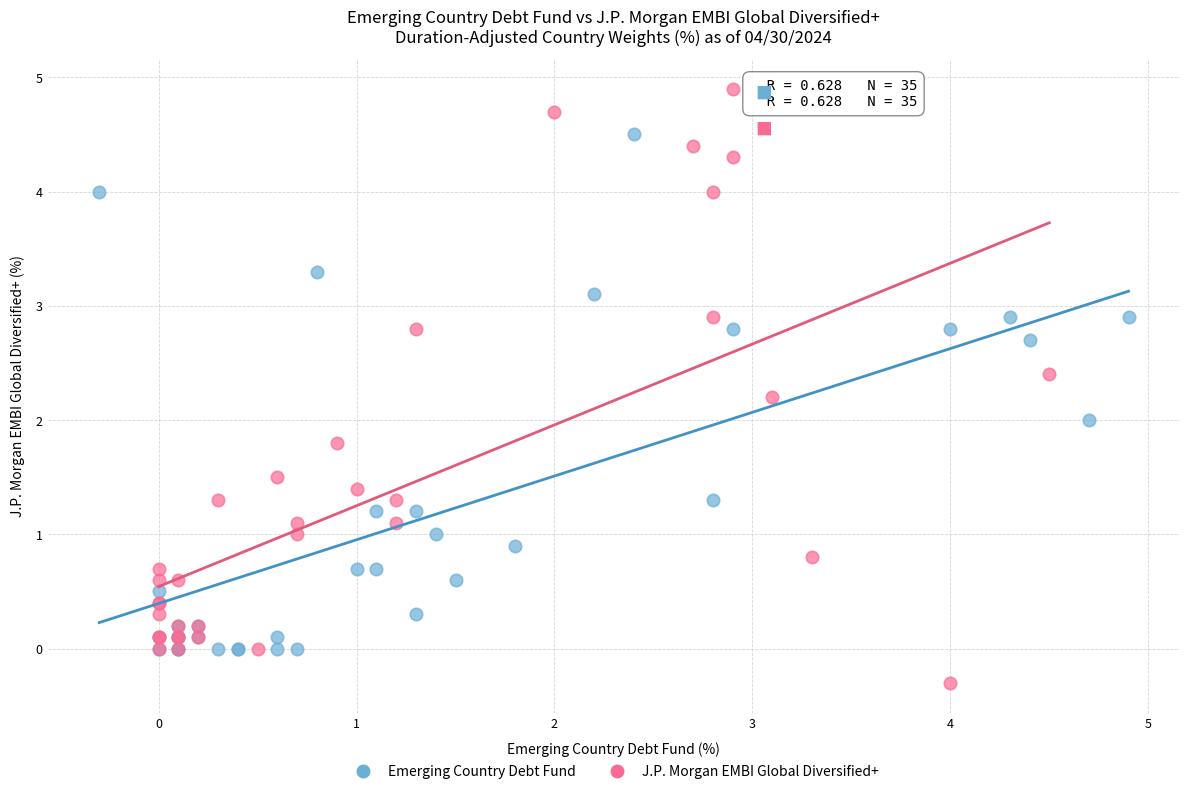

Which series has the widest spread of Y values?

J.P. Morgan EMBI Global Diversified+